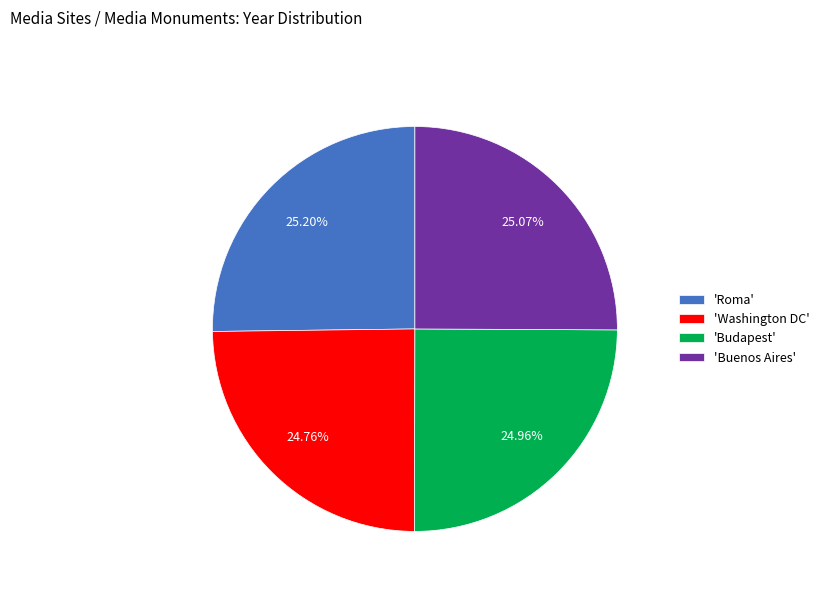

Does 'Washington DC' represent more than half of the total?

No